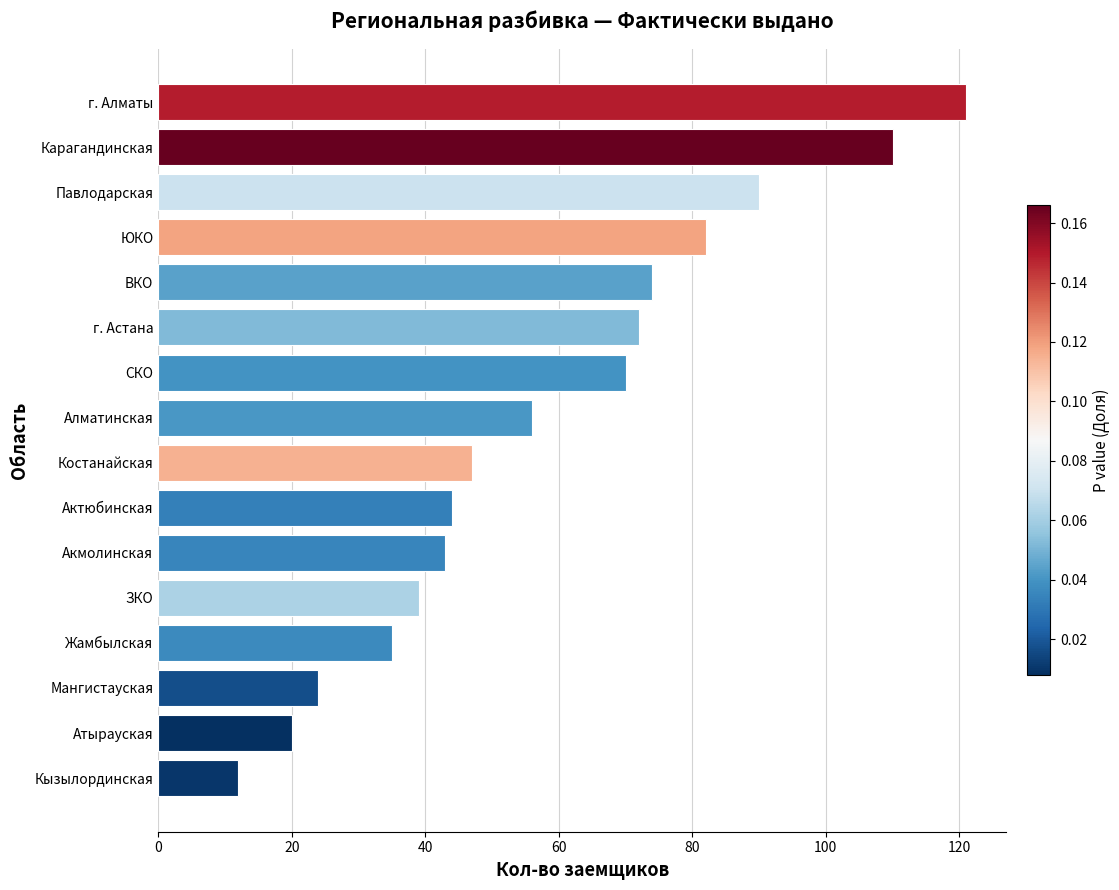

True or false: the data shows 95 at Алматинская.

False